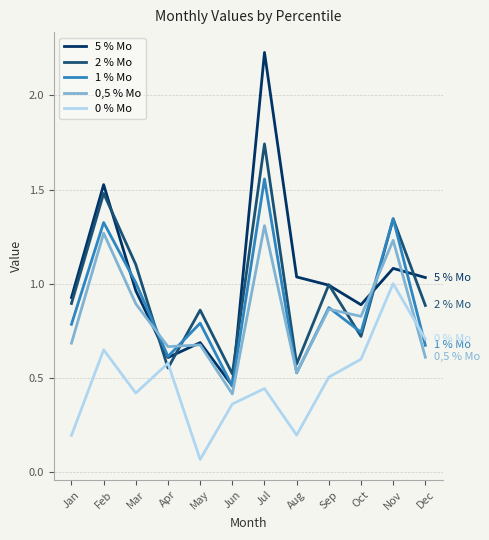

List the series in order of their peak value, highest first.

5 % Mo, 2 % Mo, 1 % Mo, 0,5 % Mo, 0 % Mo